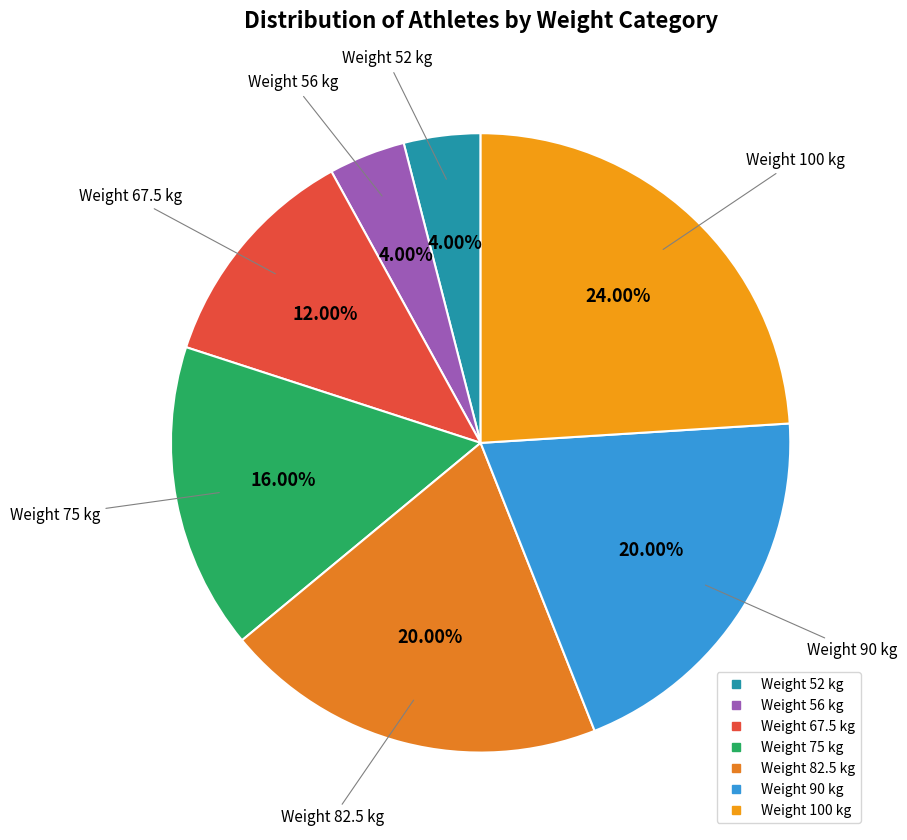

To the nearest percent, what is the average slice percentage?

14%